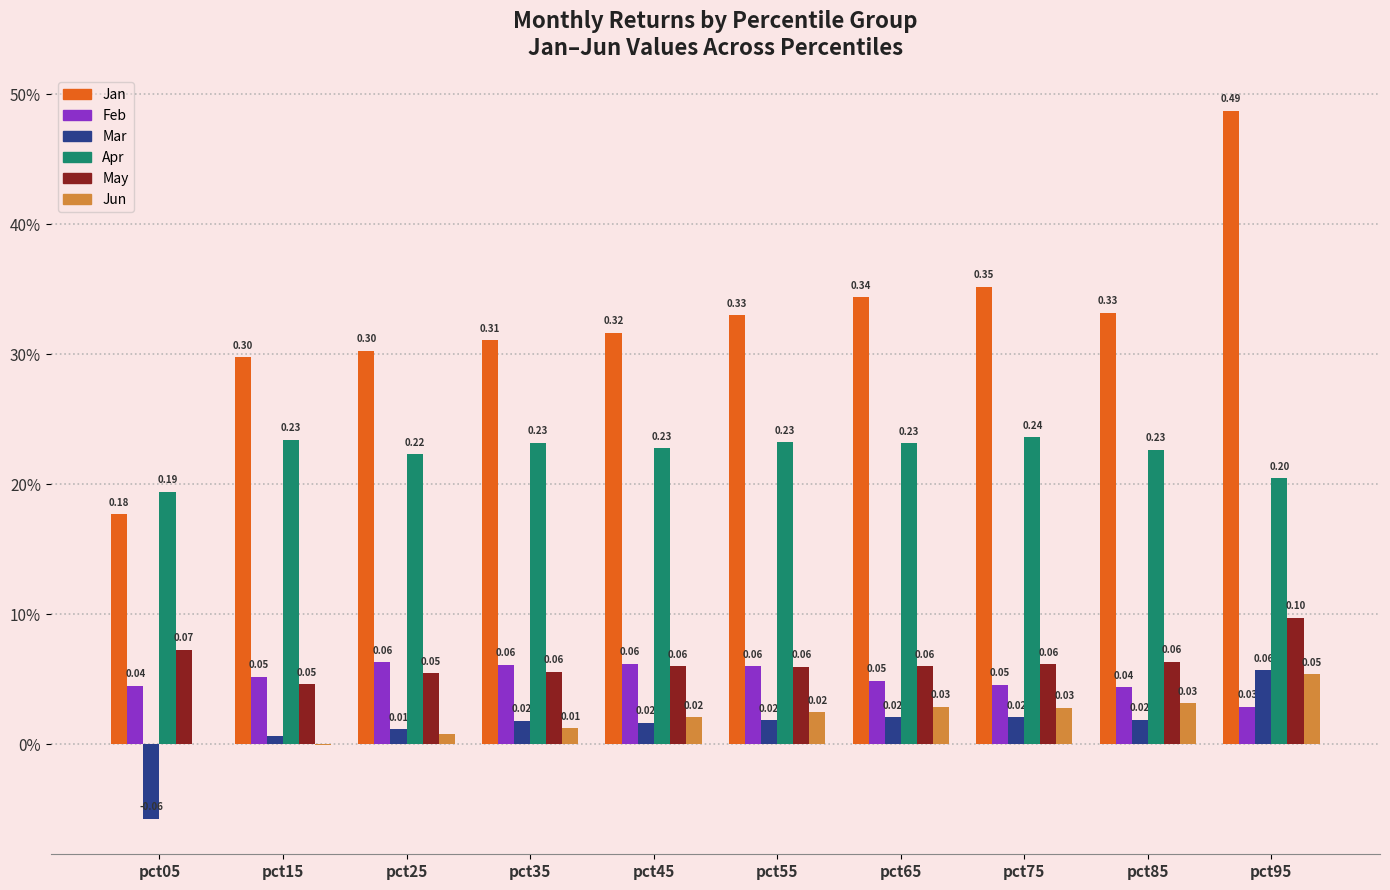

What are all the series names shown in the legend?

Jan, Feb, Mar, Apr, May, Jun